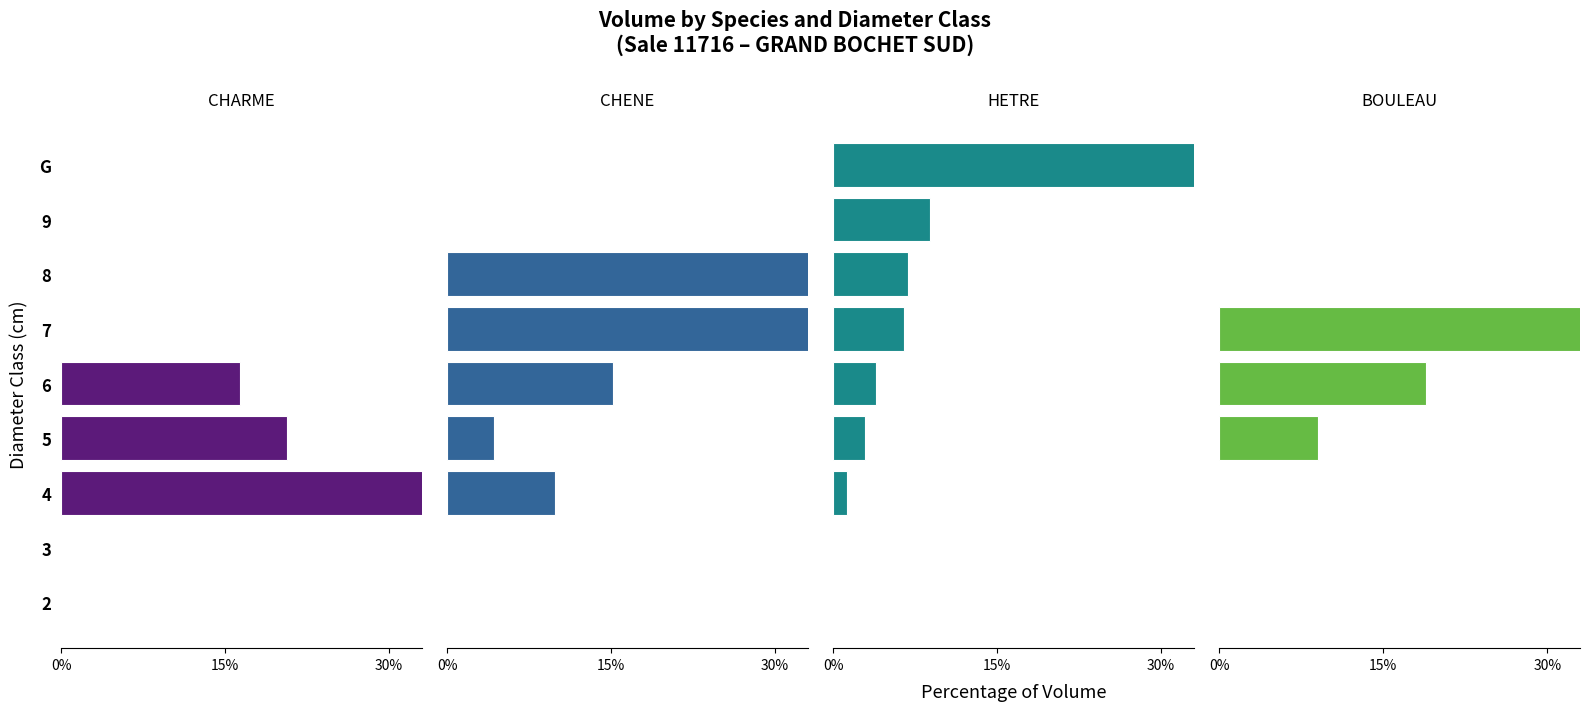

How many groups of bars are there?

9